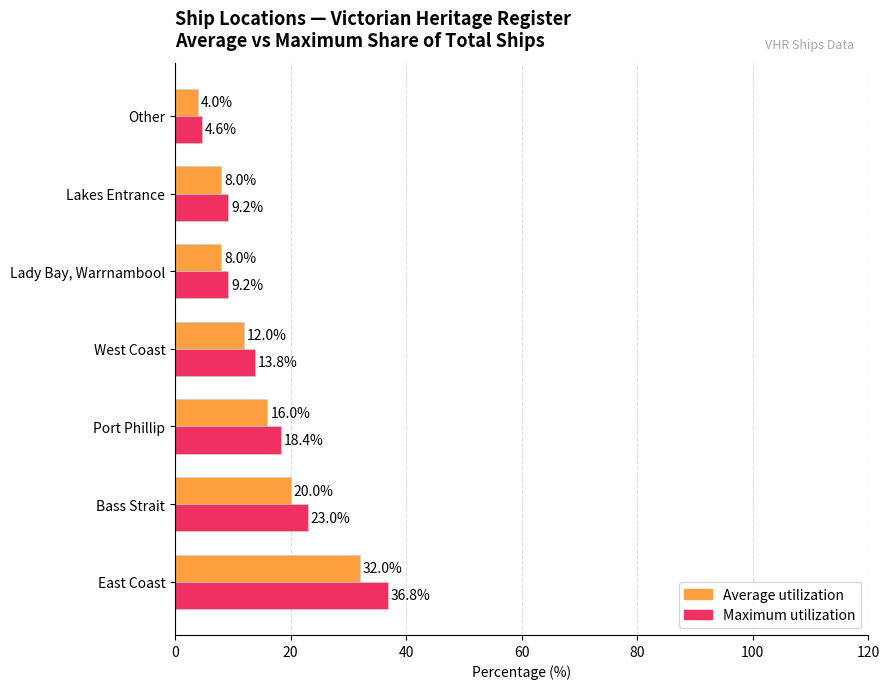

What is the difference between the Maximum utilization values at Port Phillip and Bass Strait?

4.6